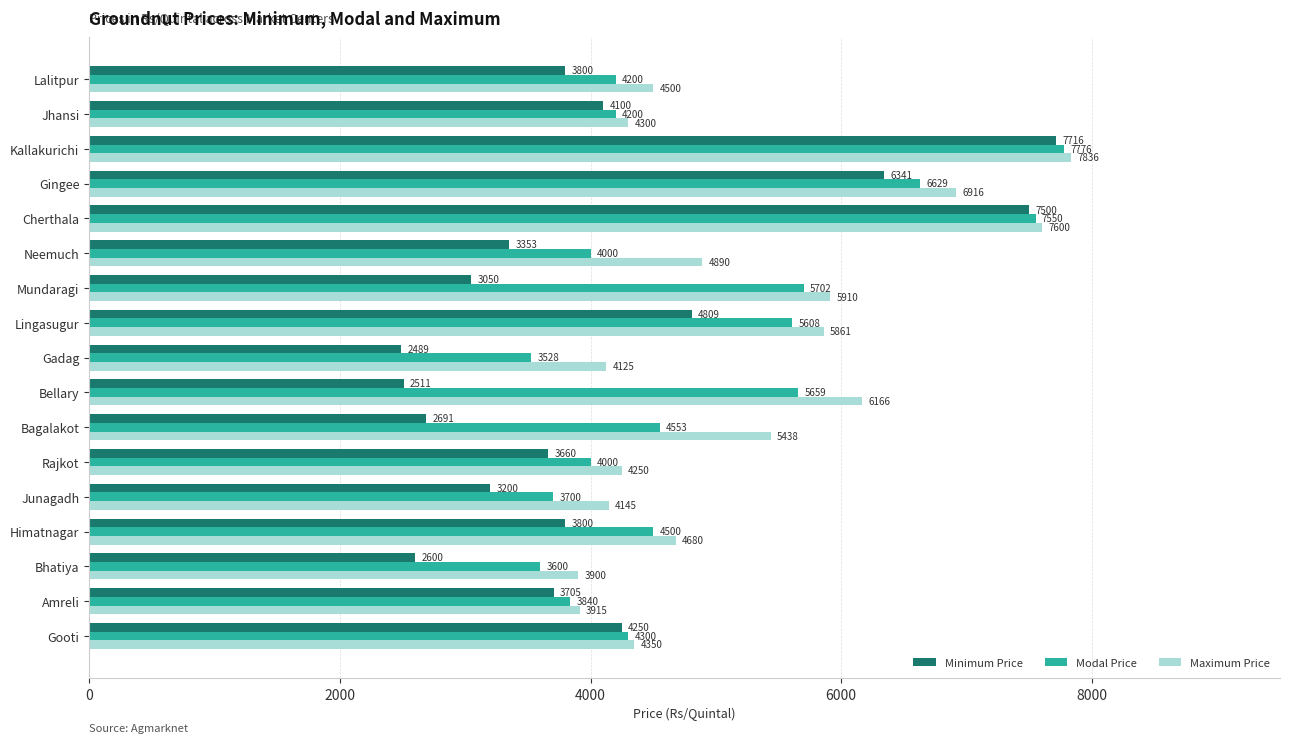

What is the sum of the Maximum Price values at Gingee and Bhatiya?

10816